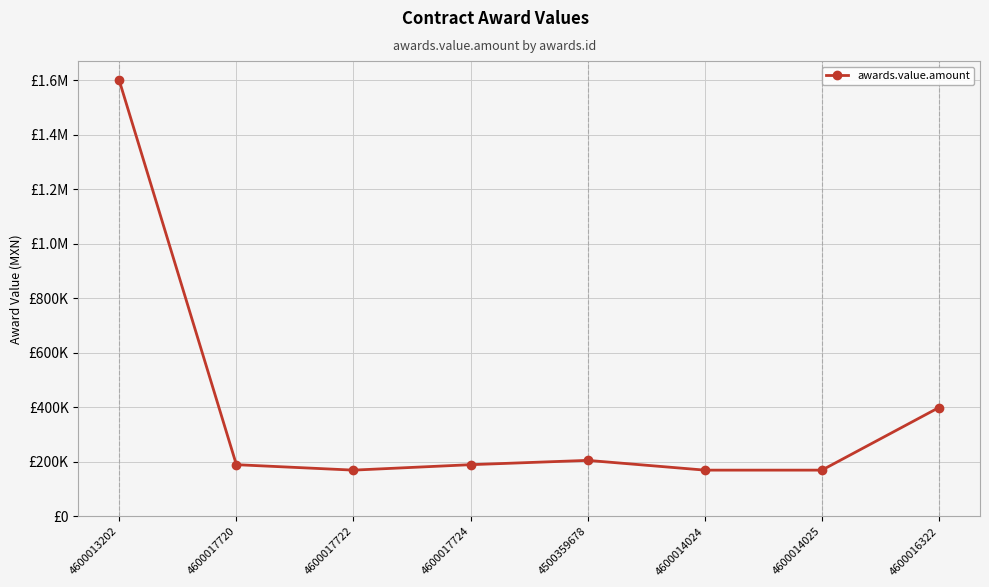

Is this an area chart (filled region under the line)?

No